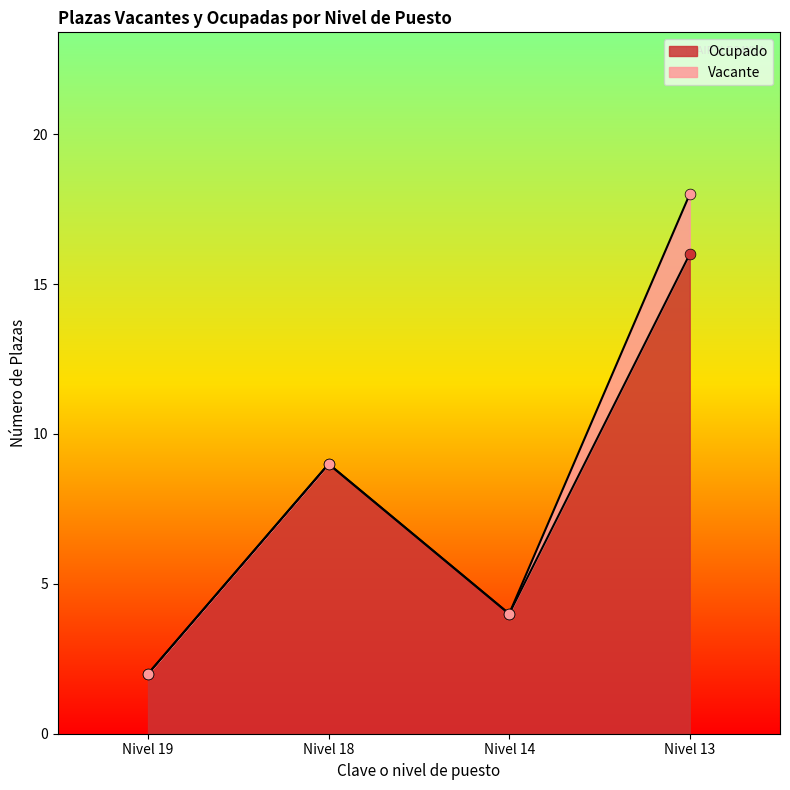

List the labels in order of Ocupado value, largest first.

Nivel 13, Nivel 18, Nivel 14, Nivel 19